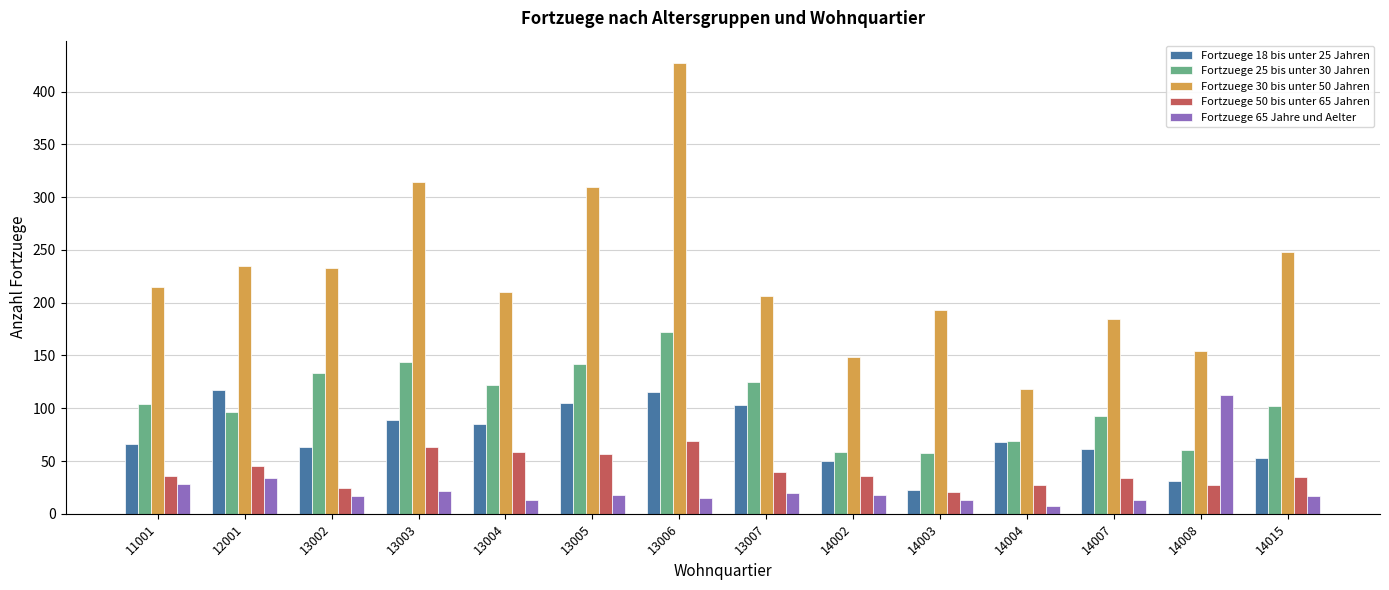

At which label does Fortzuege 30 bis unter 50 Jahren reach its peak?

13006